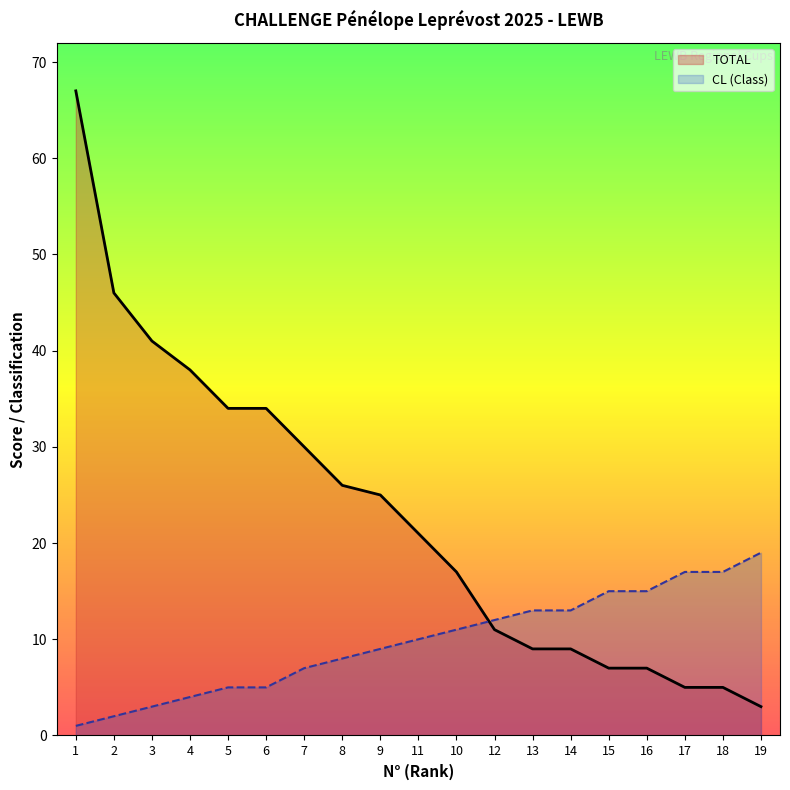

True or false: TOTAL has a value of 38 at 4.

True